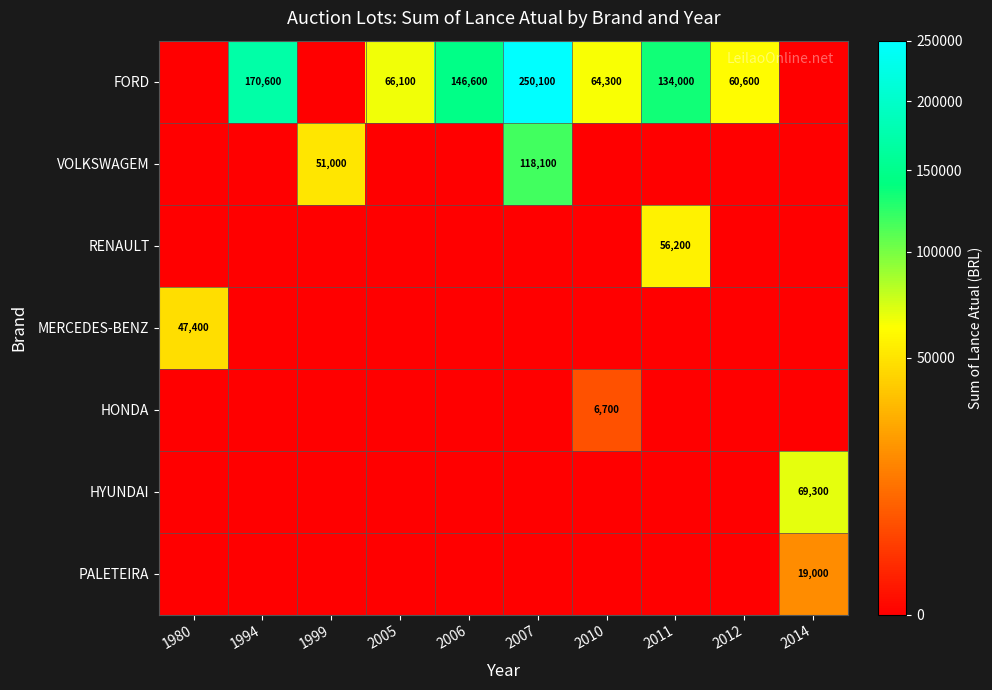

What is the difference between the FORD values at 2011 and 1994?

36600